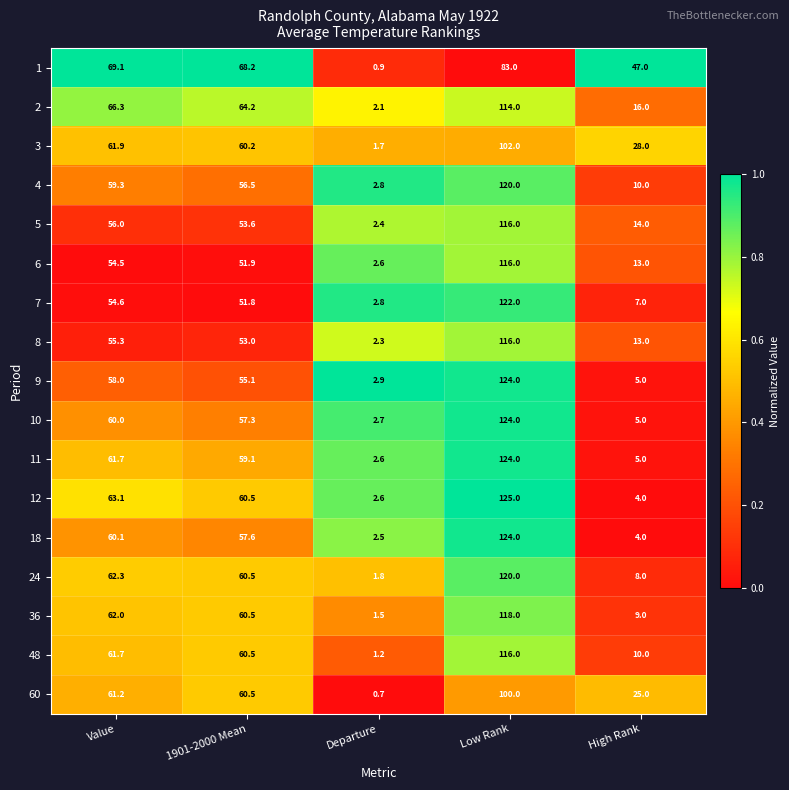

What is the spread (max minus min) of values at 1901-2000 Mean?

16.4